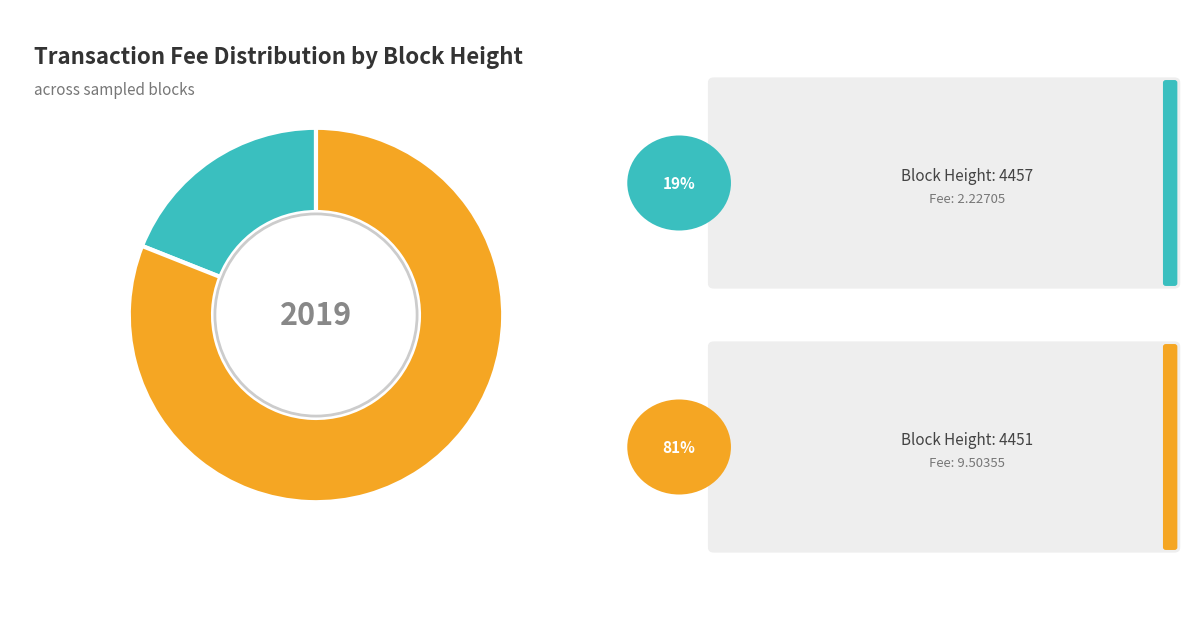

Does any single category account for the majority?

Yes